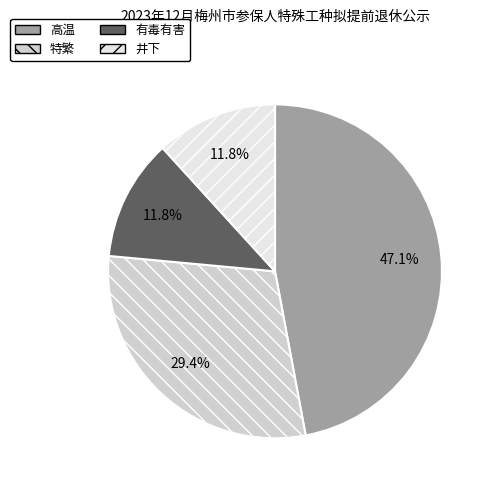

How many segments does this pie chart have?

4